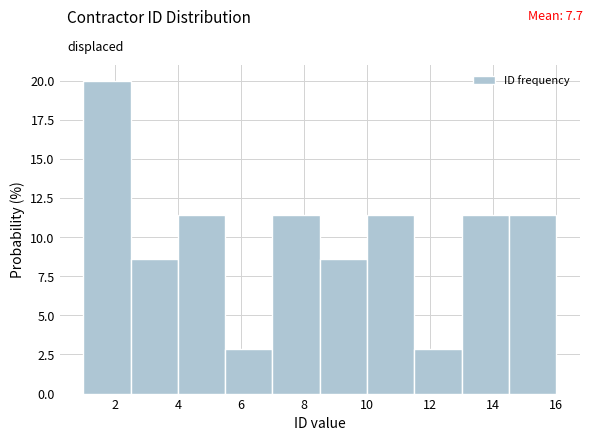

Which range on the x-axis has the tallest bar?

1.0 to 2.5